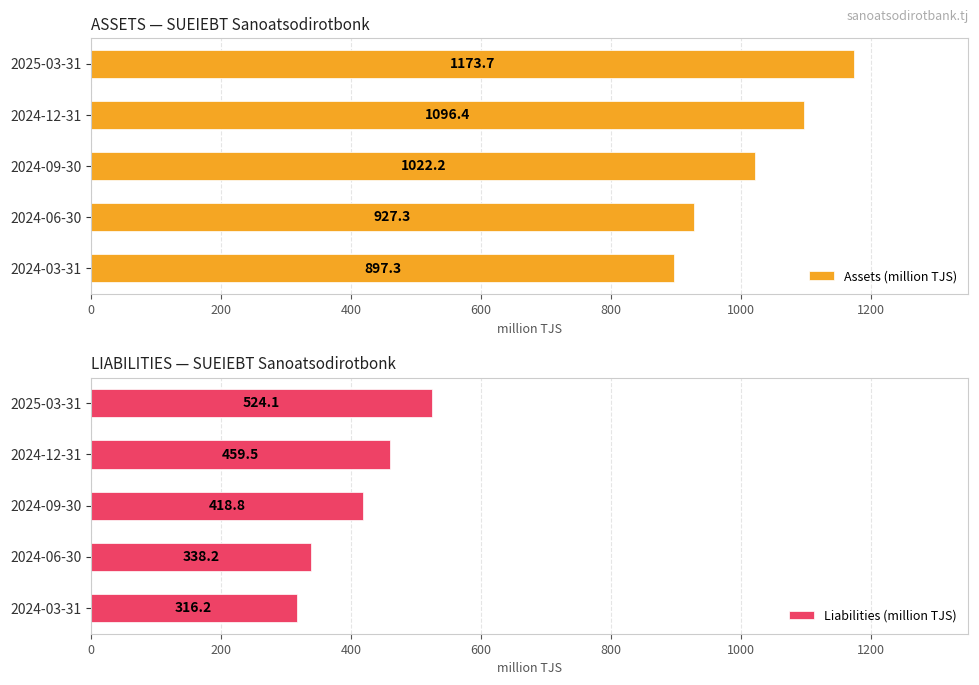

Where is Assets (million TJS) nearest to the value 1035?

2024-09-30